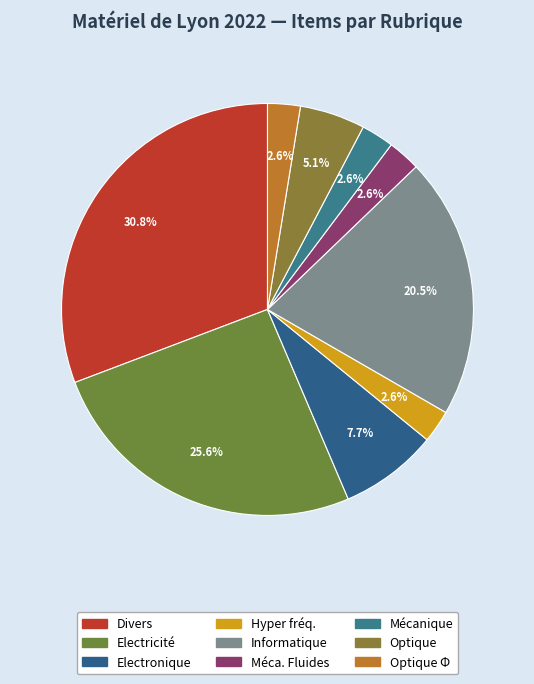

To the nearest percent, what percentage of the pie is Méca. Fluides?

3%